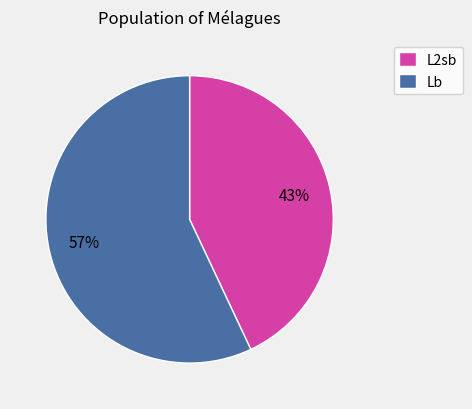

Is there any slice that represents more than half of the pie?

Yes